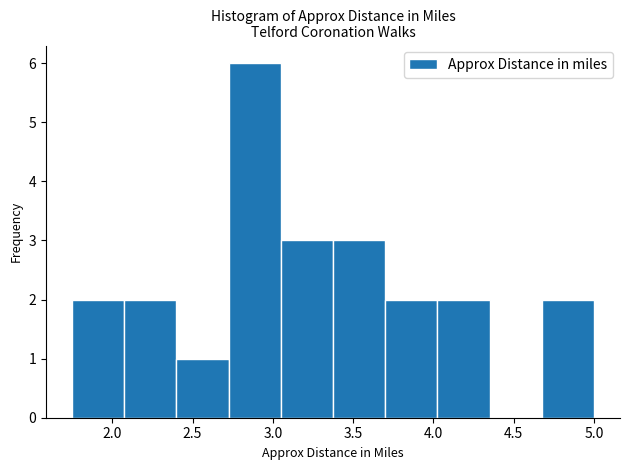

What is the height of the bar covering 1.750 to 2.075 on the x-axis? Neither the bar edges nor the heights are printed on the chart, so give them approximately, as read against the axes.

2